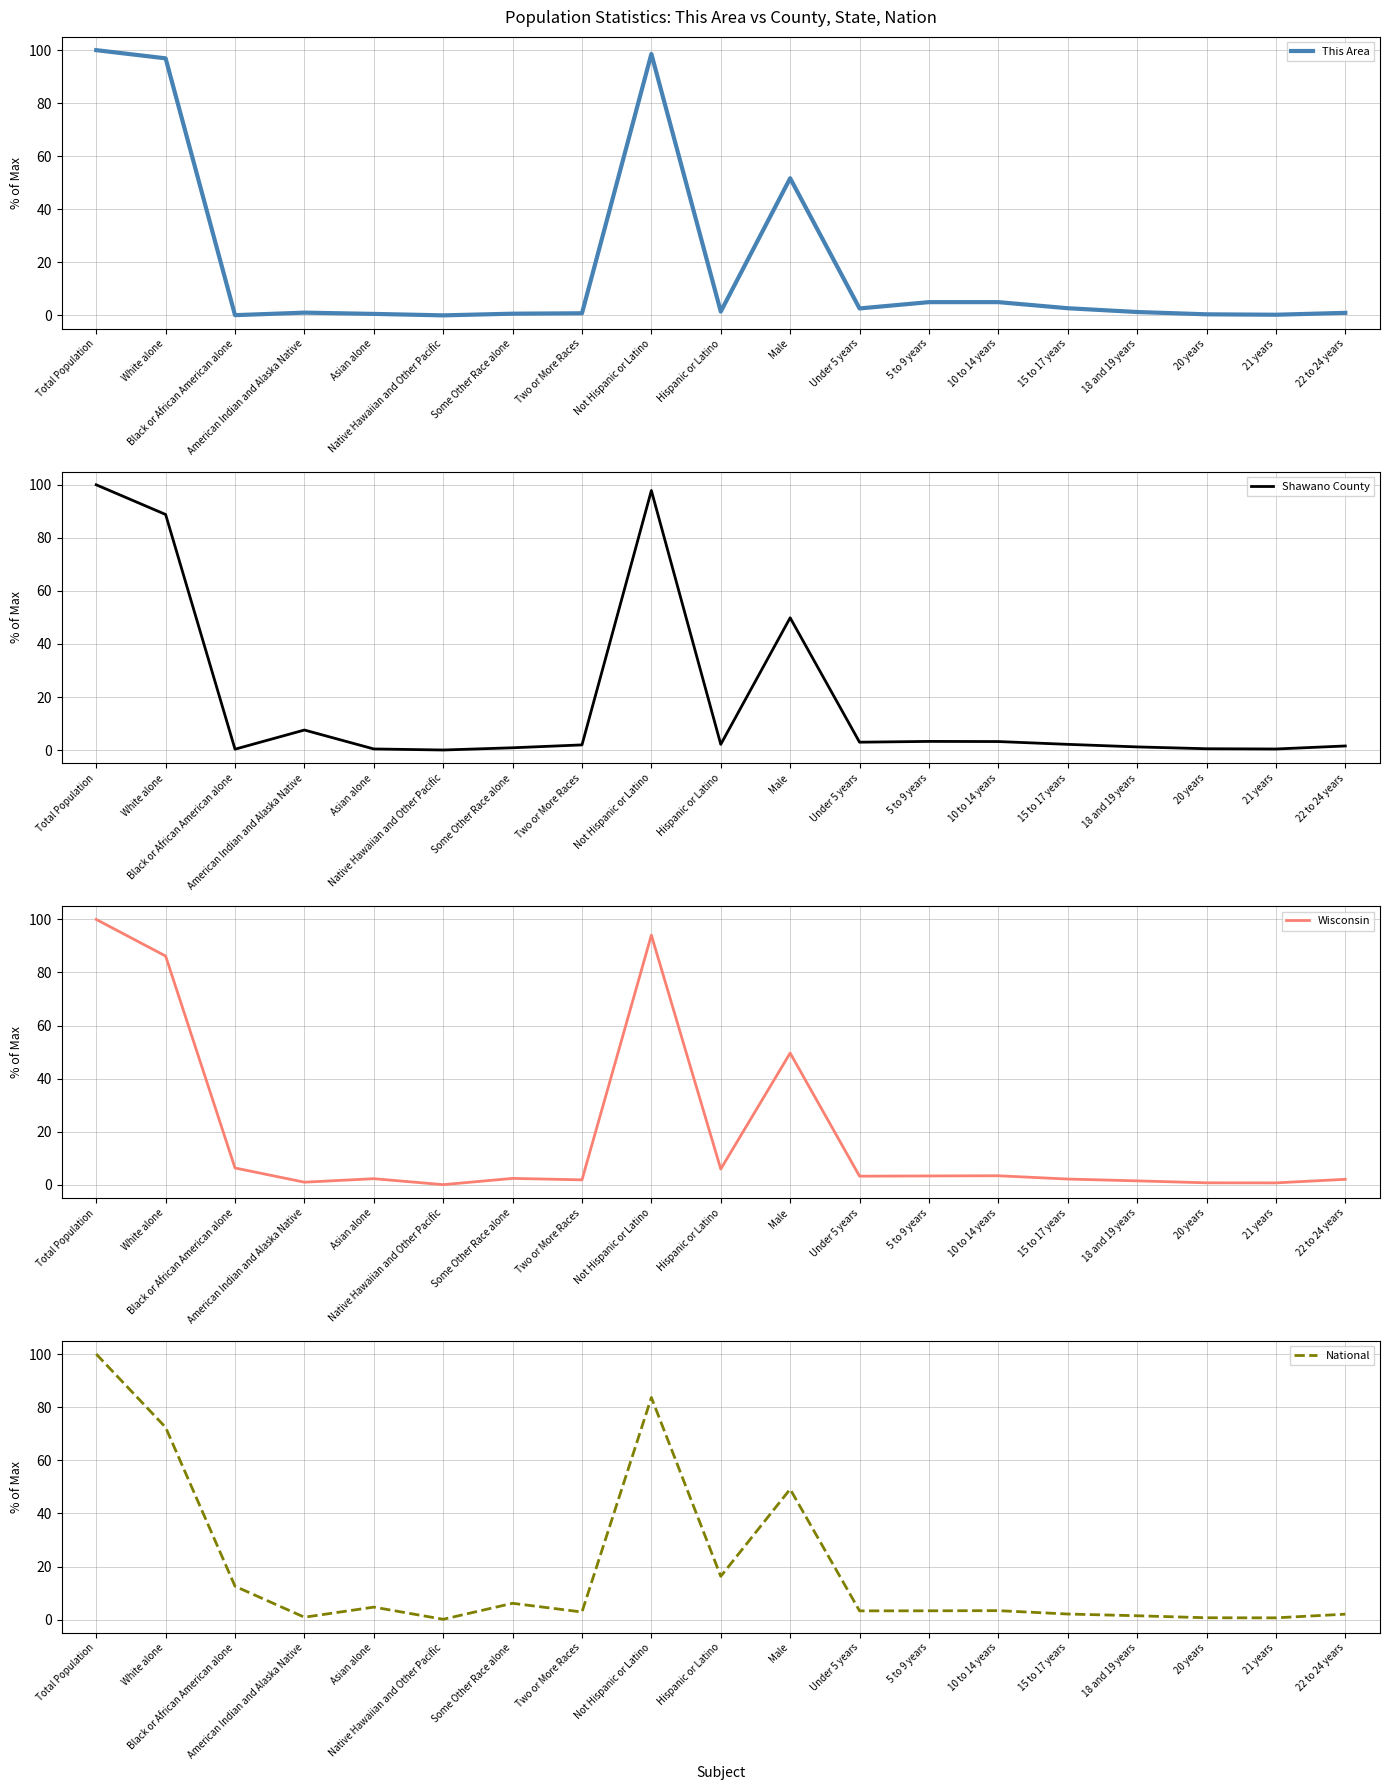

What are all the series names shown in the legend?

This Area, Shawano County, Wisconsin, National